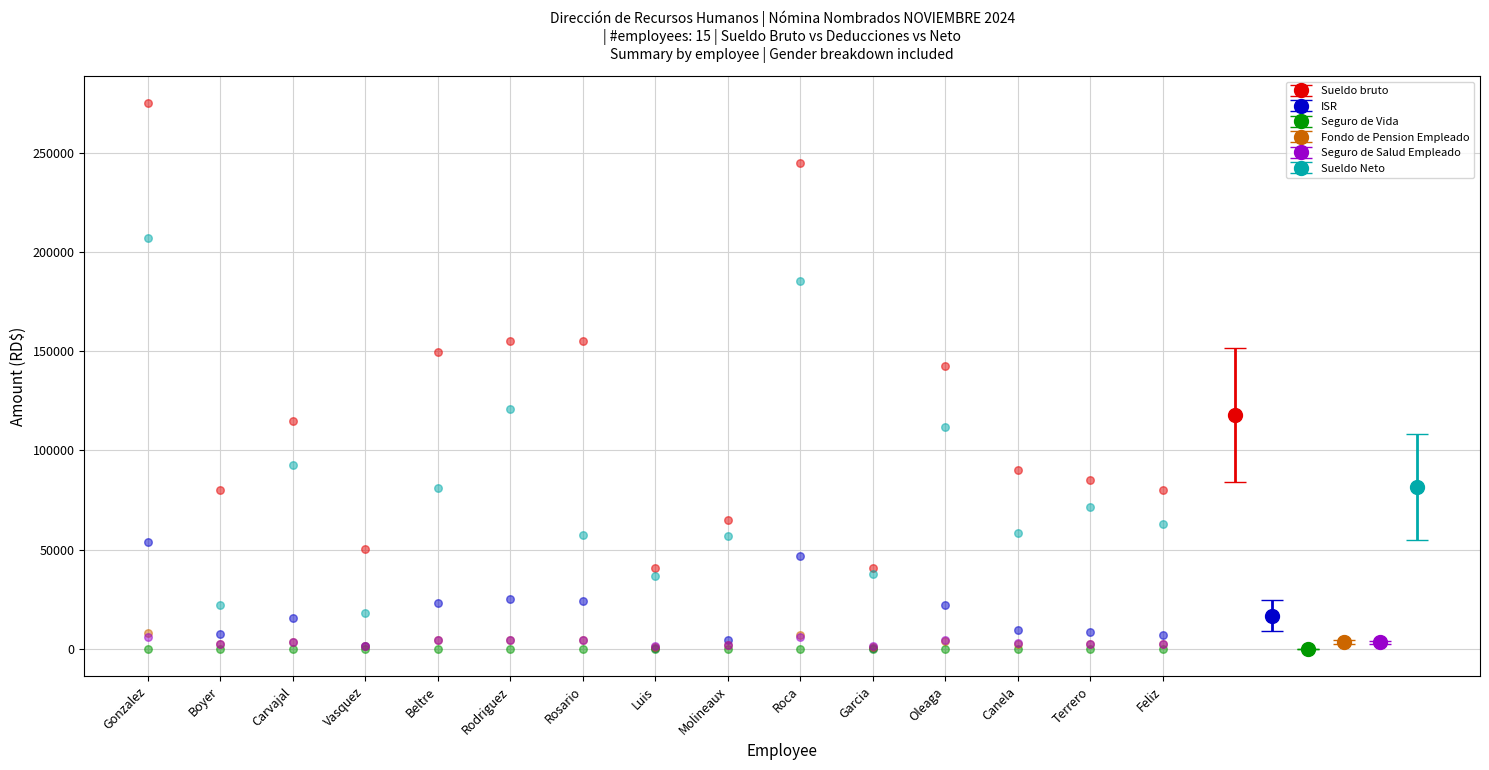

At how many categories does at least one series exceed 244850?

2